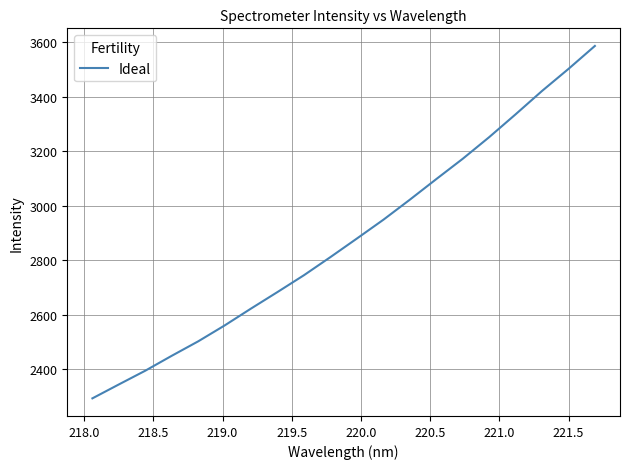

What is the maximum value shown in the chart?

3587.1